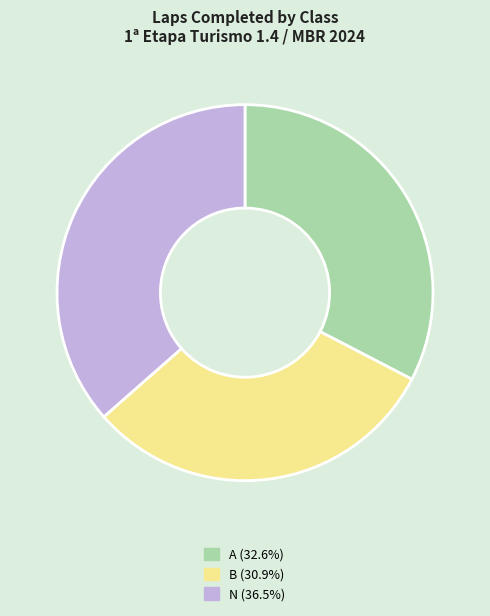

Does any single category account for the majority?

No